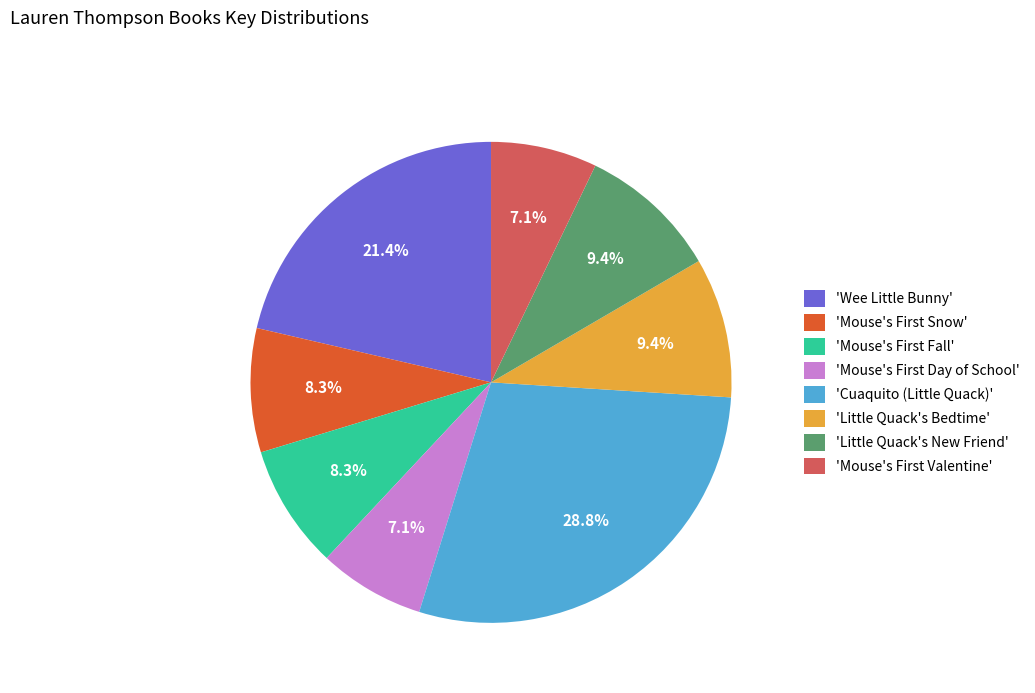

How much of the chart is everything except 'Little Quack's New Friend'?

90.6%